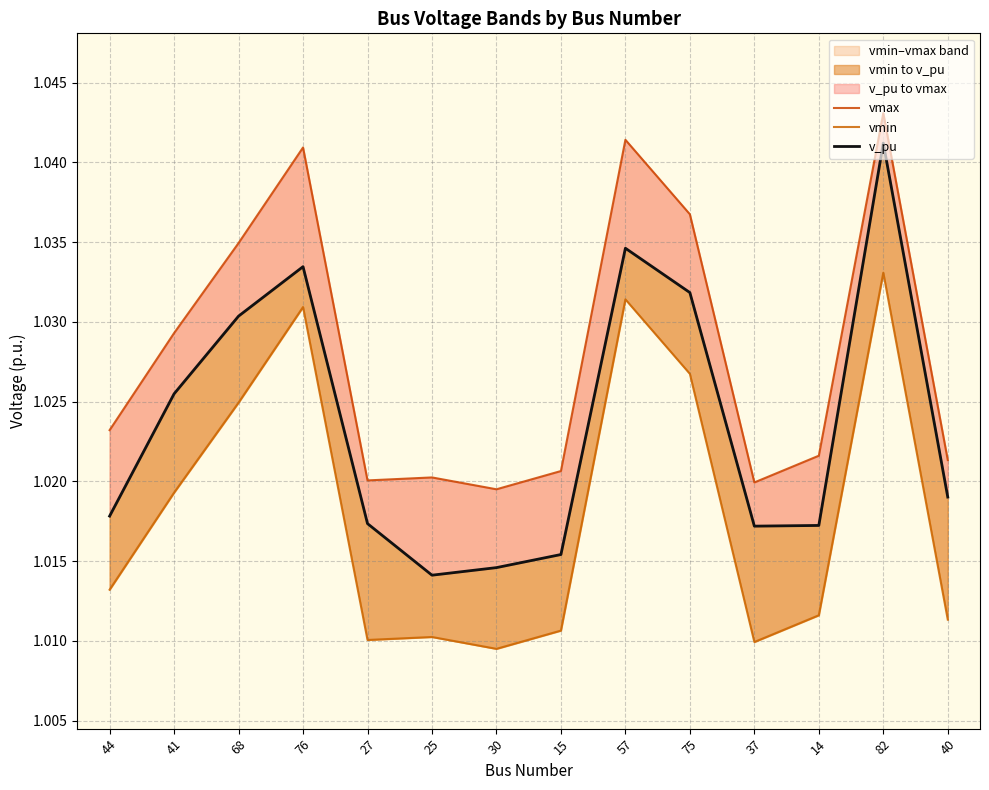

What is the greatest value displayed?

1.0